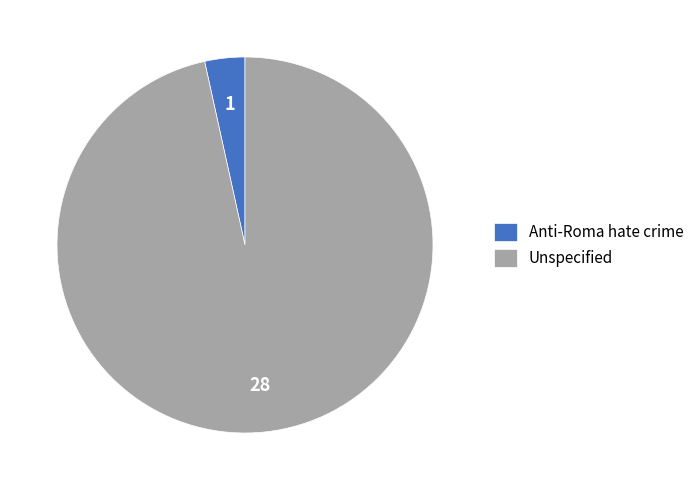

Which category has the smallest portion of the pie?

Anti-Roma hate crime